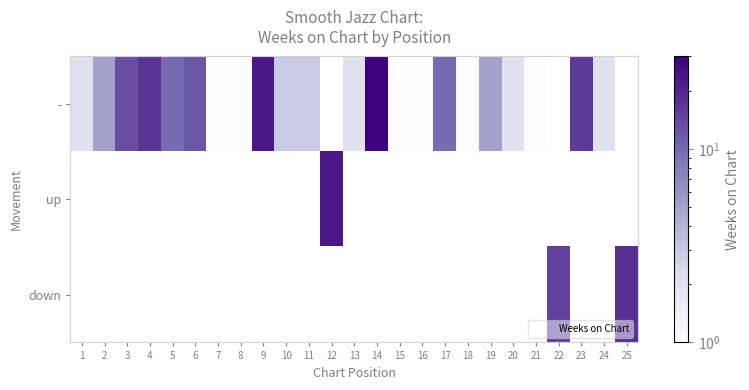

Between 20 and 15, which is larger?

20